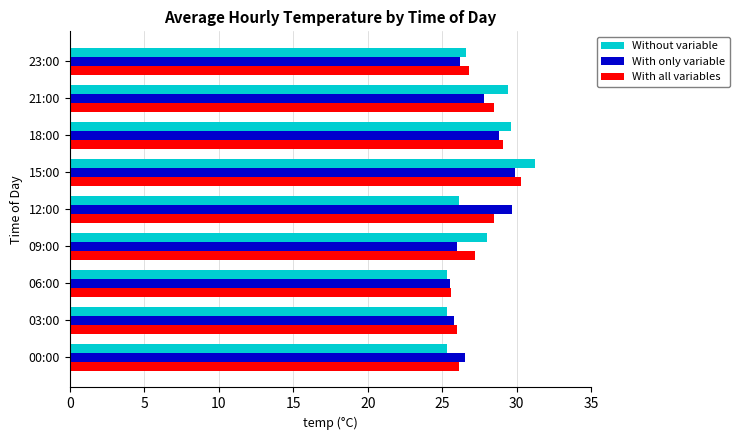

The value of Without variable at 23:00 is 37.8. True or false?

False